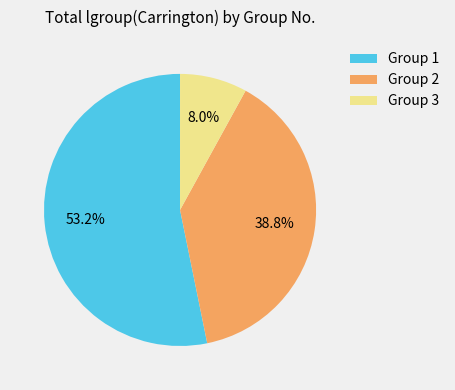

Between Group 3 and Group 2, which is larger?

Group 2